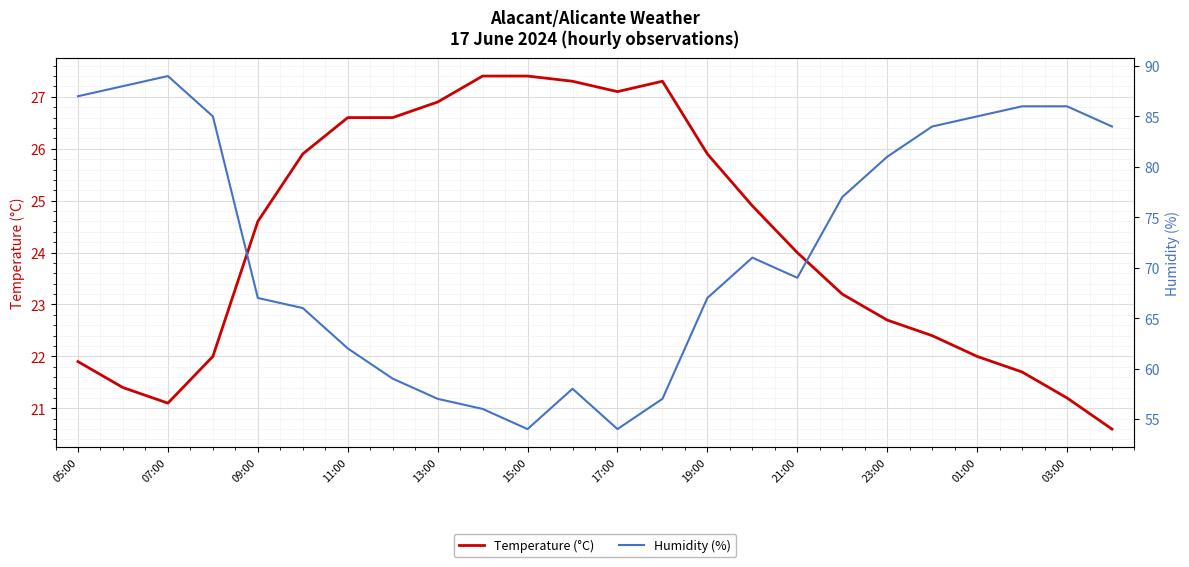

What is the minimum value for Temperature (°C)?

20.6